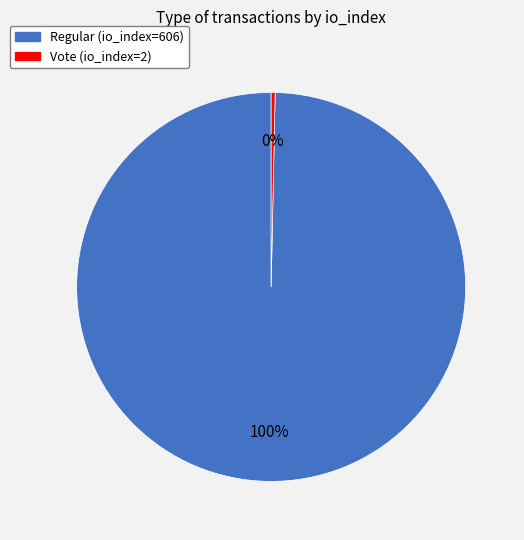

Is there a majority slice in this chart?

Yes